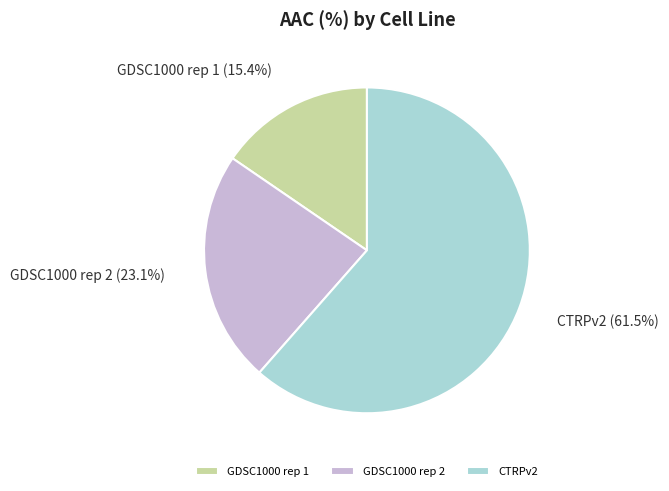

Is it true that GDSC1000 rep 2 is 23% of the pie?

True